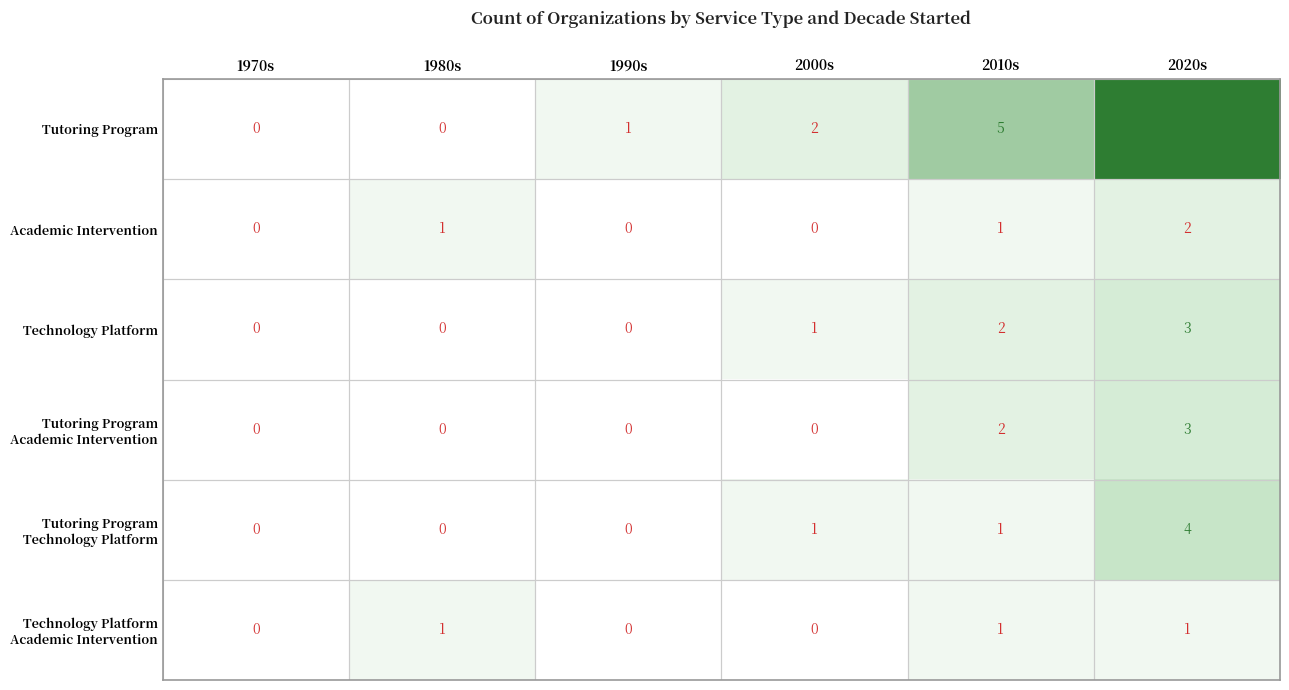

True or false: Tutoring Program has a value of 9 at 2010s.

False